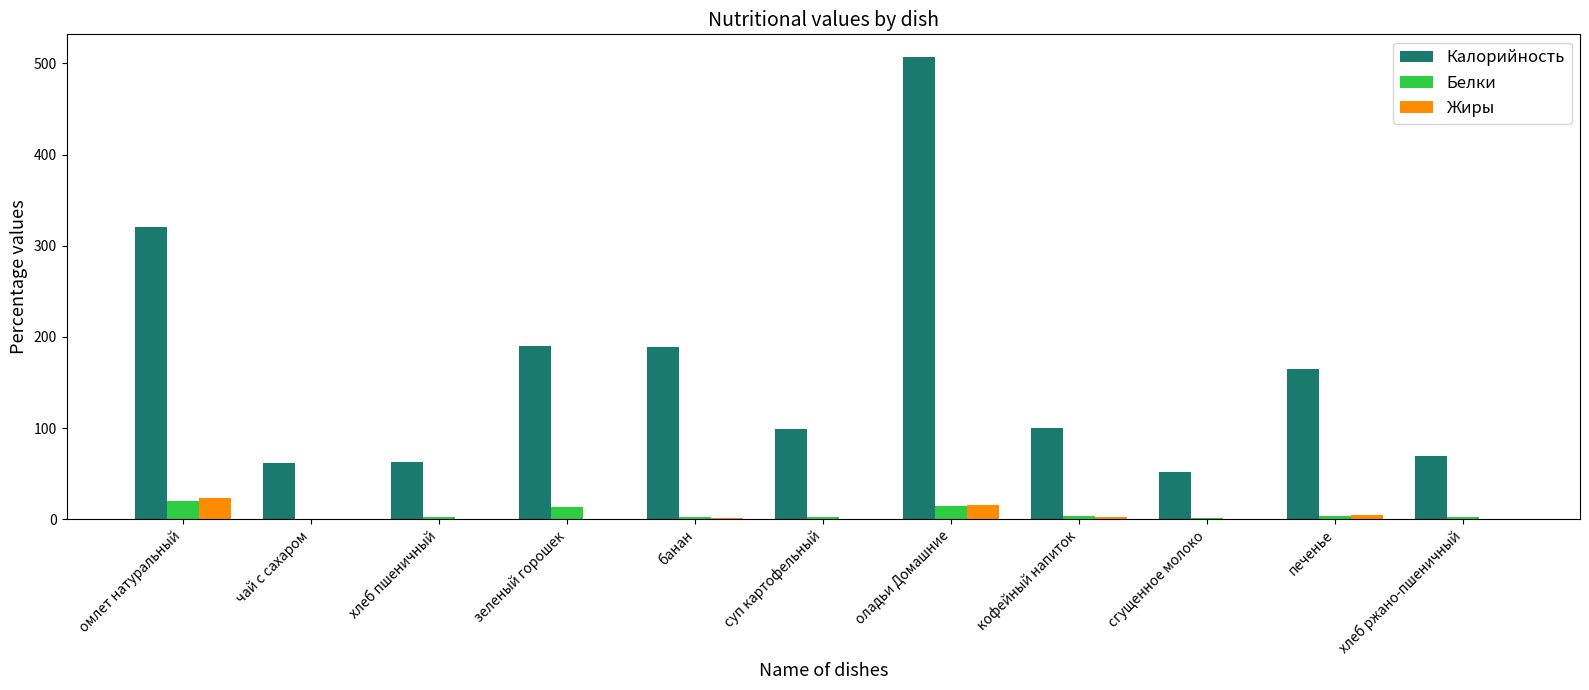

Does the chart contain stacked bars?

No